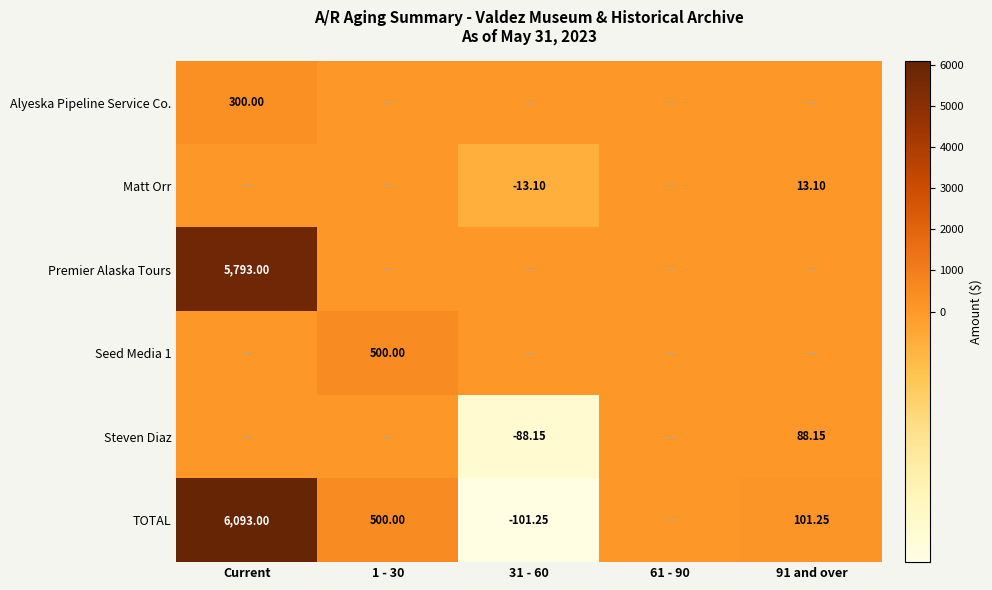

What is the smallest value displayed?

-101.2